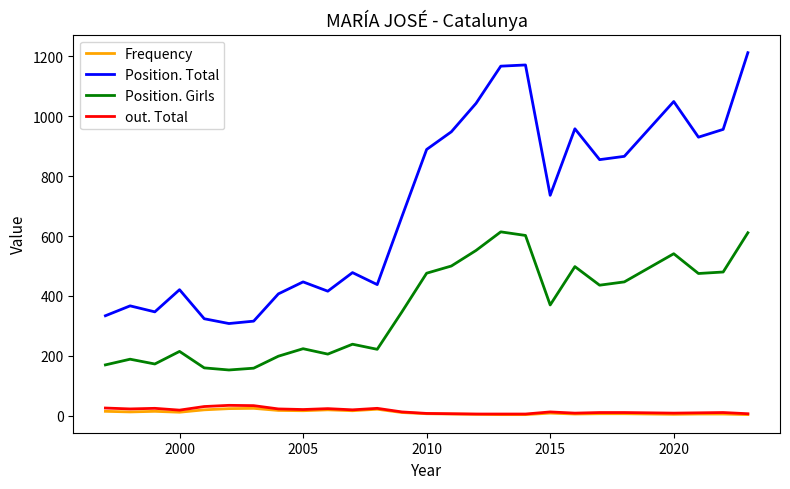

Which series has the largest total across all categories?

Position. Total